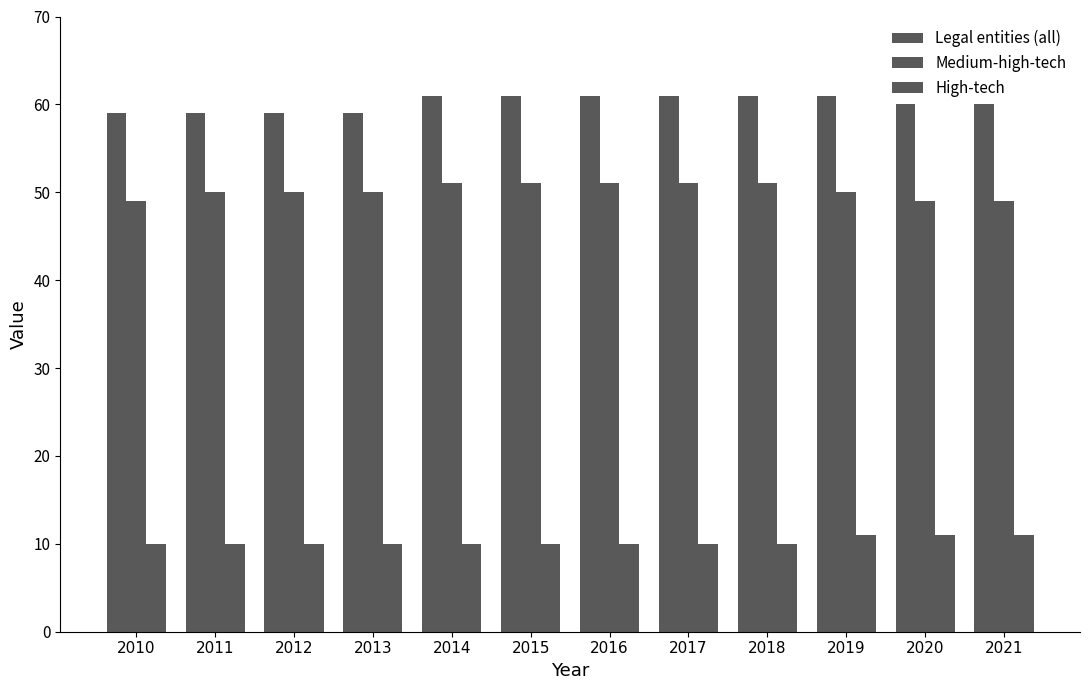

True or false: Legal entities (all) has a value of 60 at 2020.

True